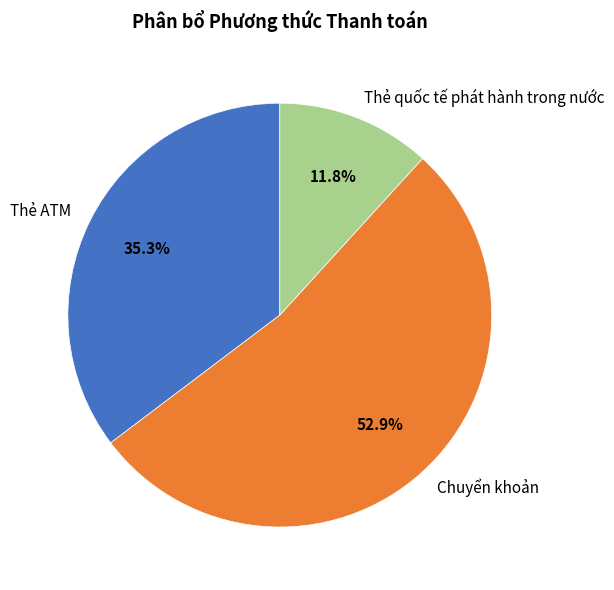

To the nearest percent, what is the average slice percentage?

33%